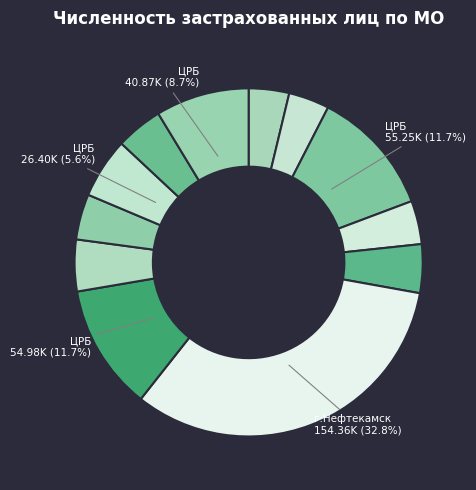

Count the number of slices in the pie.

12